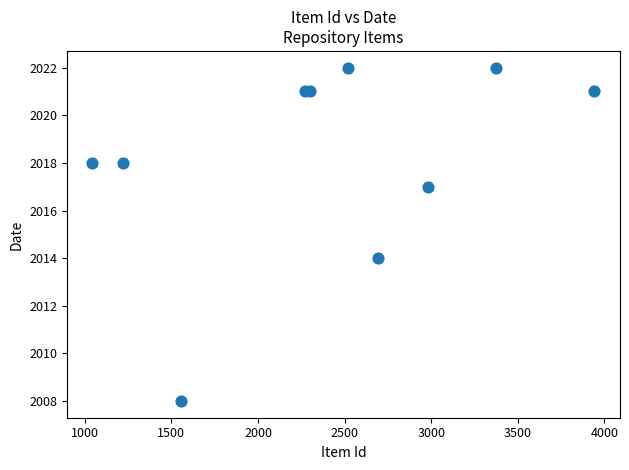

What Y value in the scatter plot is closest to 2015?

2014